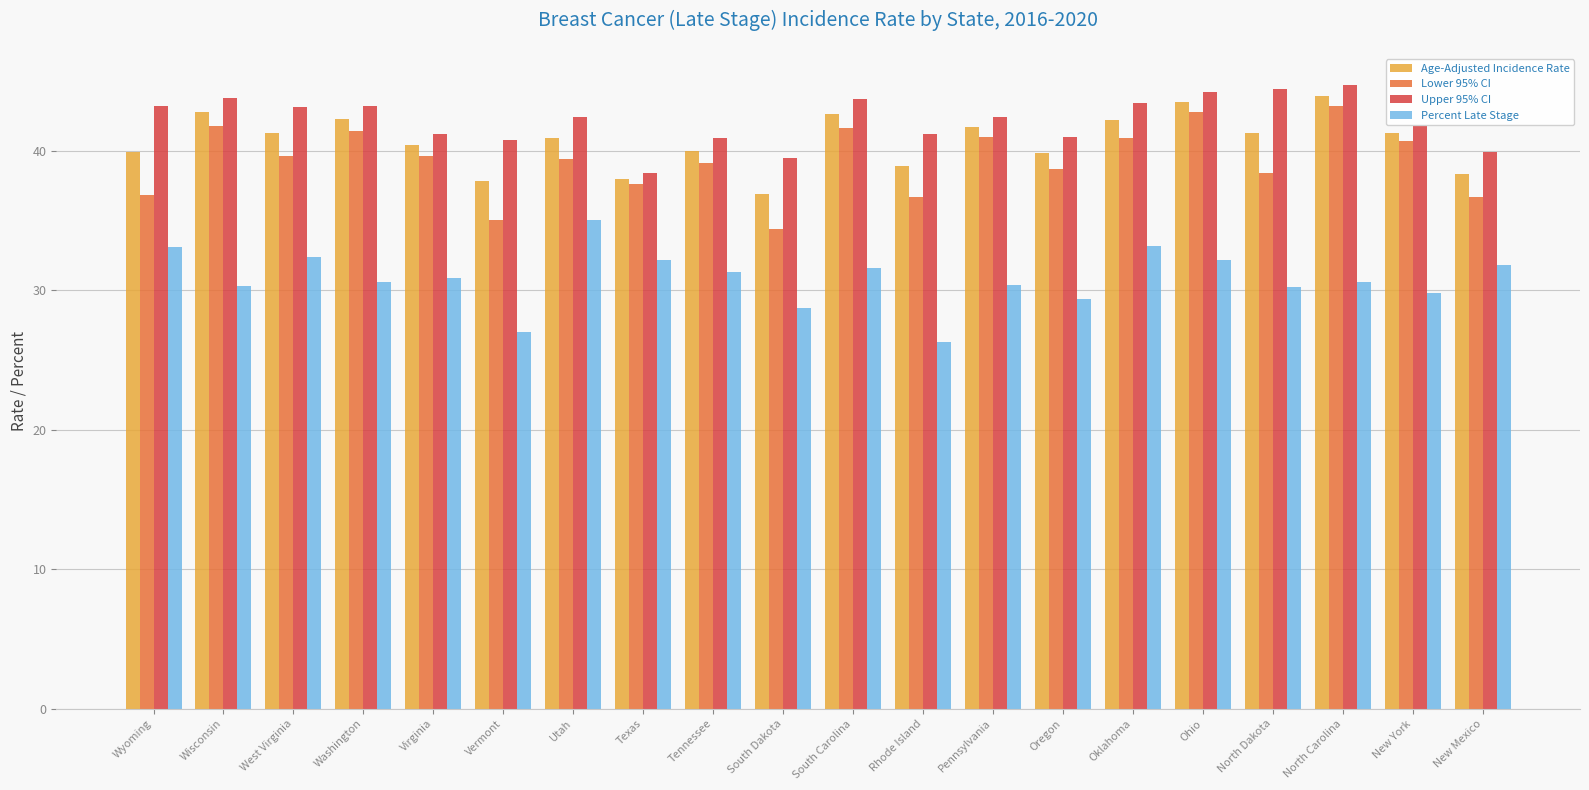

Is it true that Age-Adjusted Incidence Rate equals 23.8 at West Virginia?

False